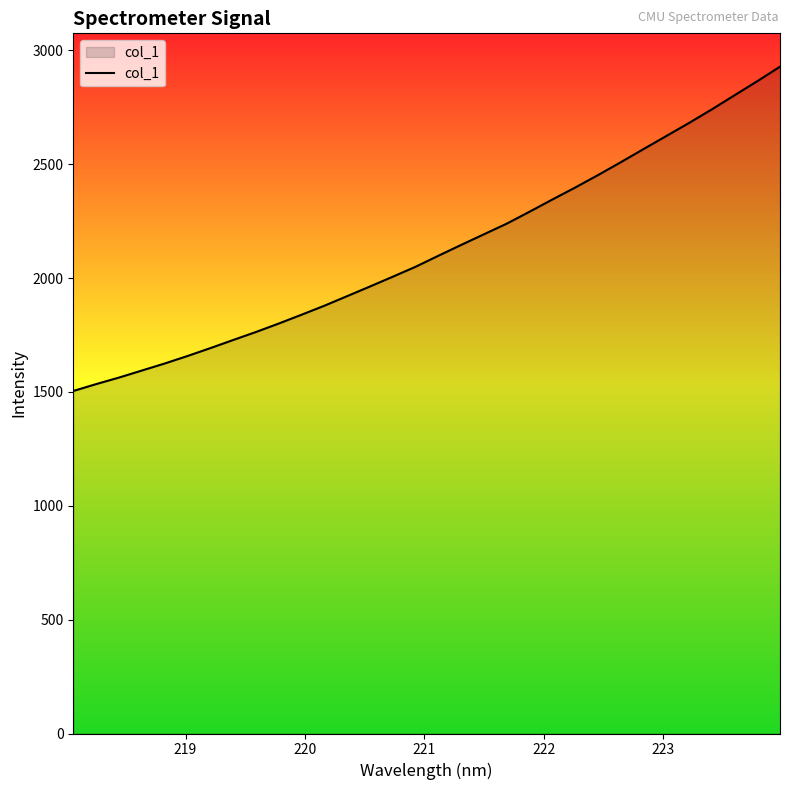

What is the difference between the maximum and minimum values?

1424.4